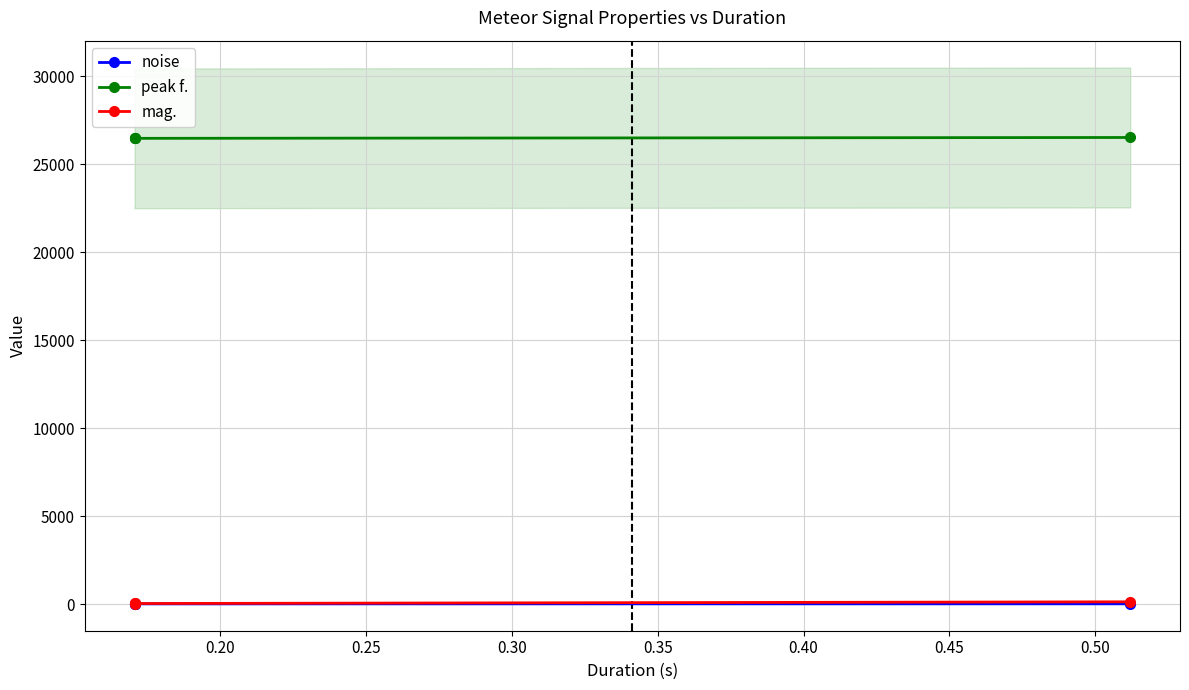

True or false: mag. and peak f. intersect in this chart.

False